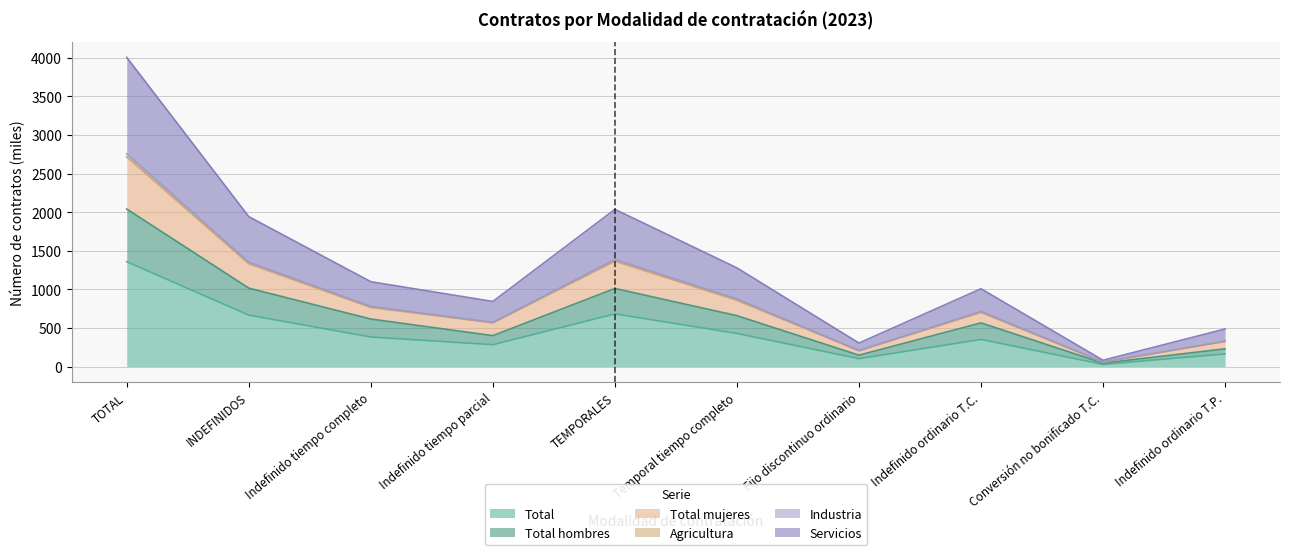

At which label does Total first exceed 382?

TOTAL